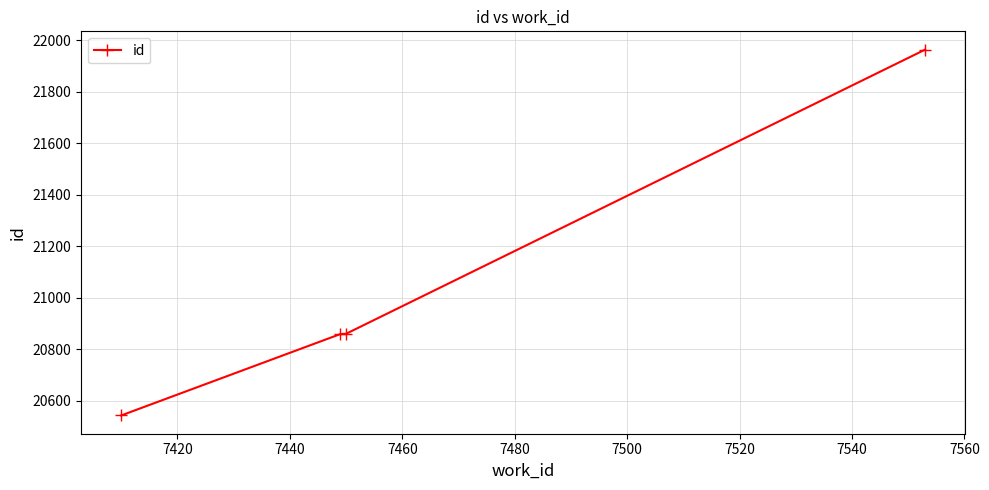

Does the chart have visible grid lines?

Yes